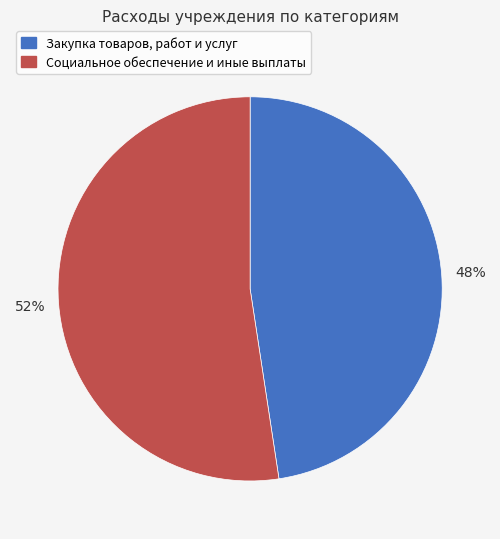

What percentage is the Закупка товаров, работ и услуг slice, to the nearest percent?

48%